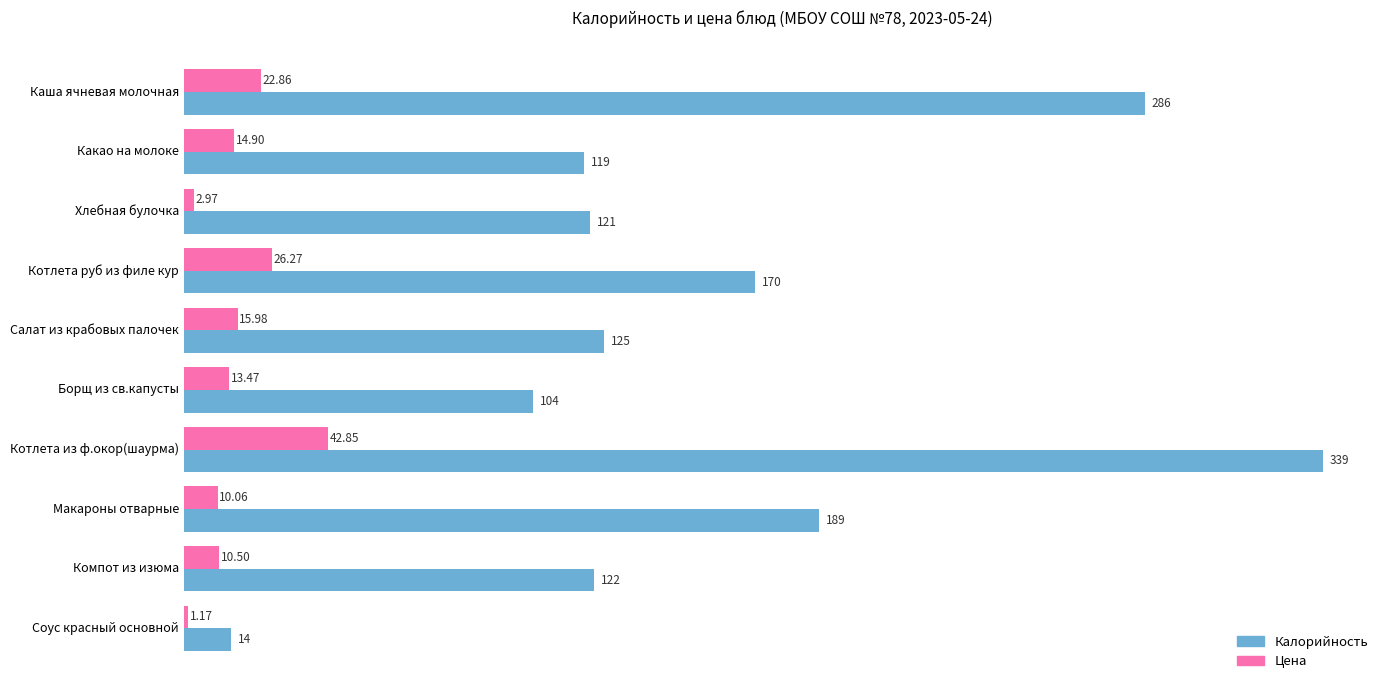

Which series has the largest total across all categories?

Калорийность